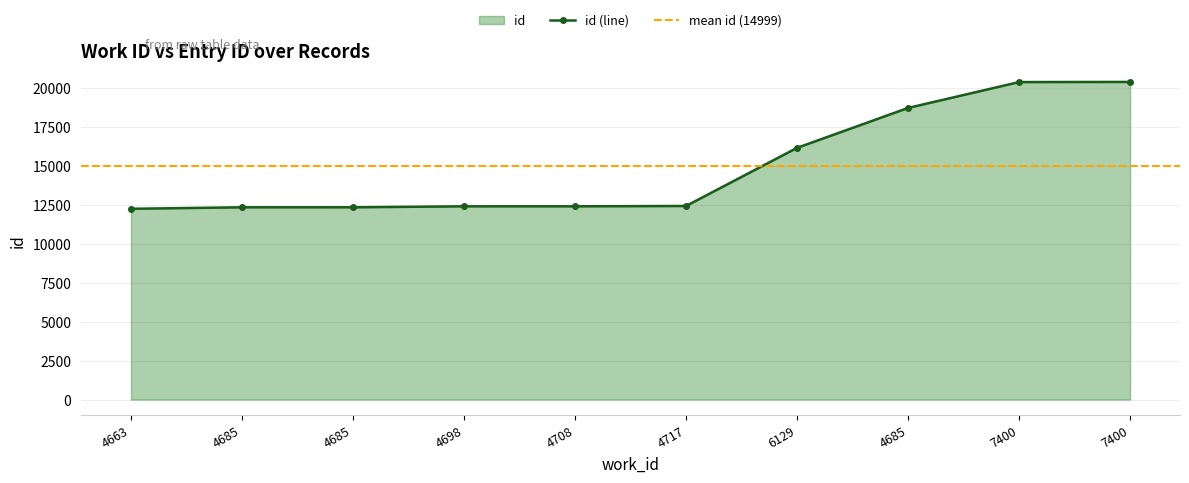

True or false: the data shows 12358 at 4685.

True